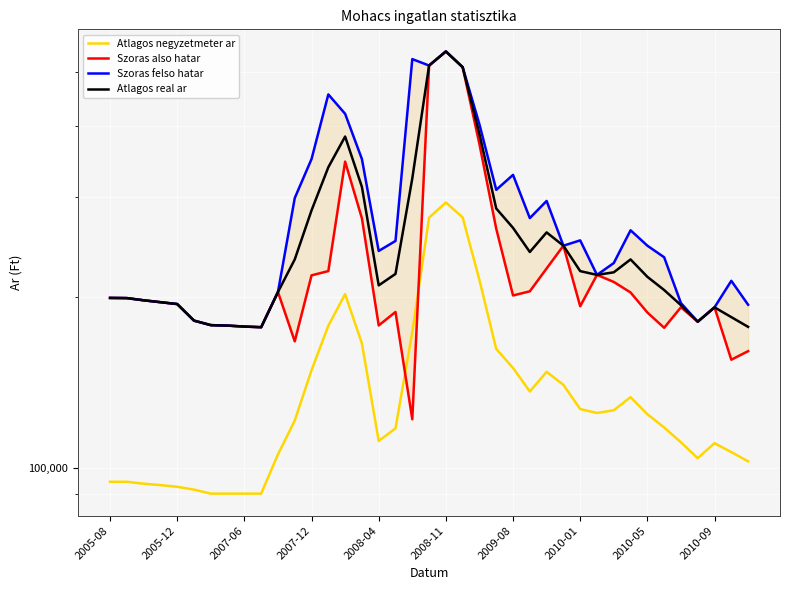

Reading left to right, extract all data points from this chart.

Atlagos negyzetmeter ar: 94444	94444	93703	93174	92539	91481	90000	90000	90000	90000	105555	121111	148611	178021	202415	165673	111464	117334	173499	276199	293713	276457	214333	162000	149976	136285	147619	140021	126902	124902	126285	133190	124285	117765	110861	103956	110476	106547	102618
Szoras also hatar: 199323	199185	197417	195894	194425	181765	178472	178123	177429	176970	204185	167093	218487	222293	346786	275407	178239	188264	121750	512411	542583	509003	372248	263999	201327	204763	224665	246447	192689	218885	212696	203779	187883	176549	191919	180977	191833	155084	160558
Szoras felso hatar: 199323	199185	197417	195894	194425	181765	178472	178123	177429	176970	204185	299085	350479	455637	421152	350401	241235	251260	525966	512411	542583	509003	403360	309253	328605	275675	295577	246447	251833	218885	229666	262367	246471	235137	195187	180977	191833	213672	193892
Atlagos real ar: 199323	199185	197417	195894	194425	181765	178472	178123	177429	176970	204185	233089	284483	338965	383969	312904	209737	219762	323858	512411	542583	509003	387804	286626	264966	240219	260121	246447	222261	218885	221181	233073	217177	205843	193553	180977	191833	184378	177225